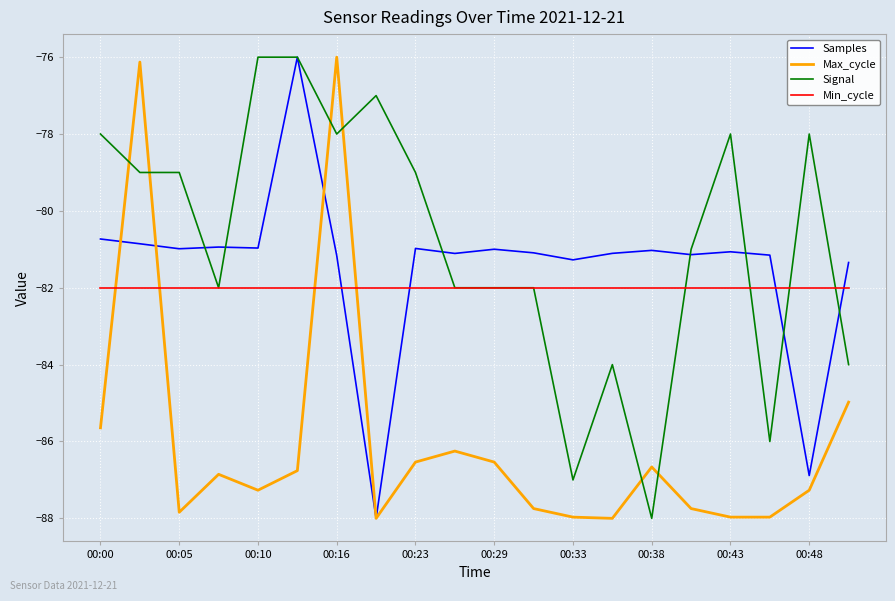

True or false: Min_cycle and Samples cross at least once.

True